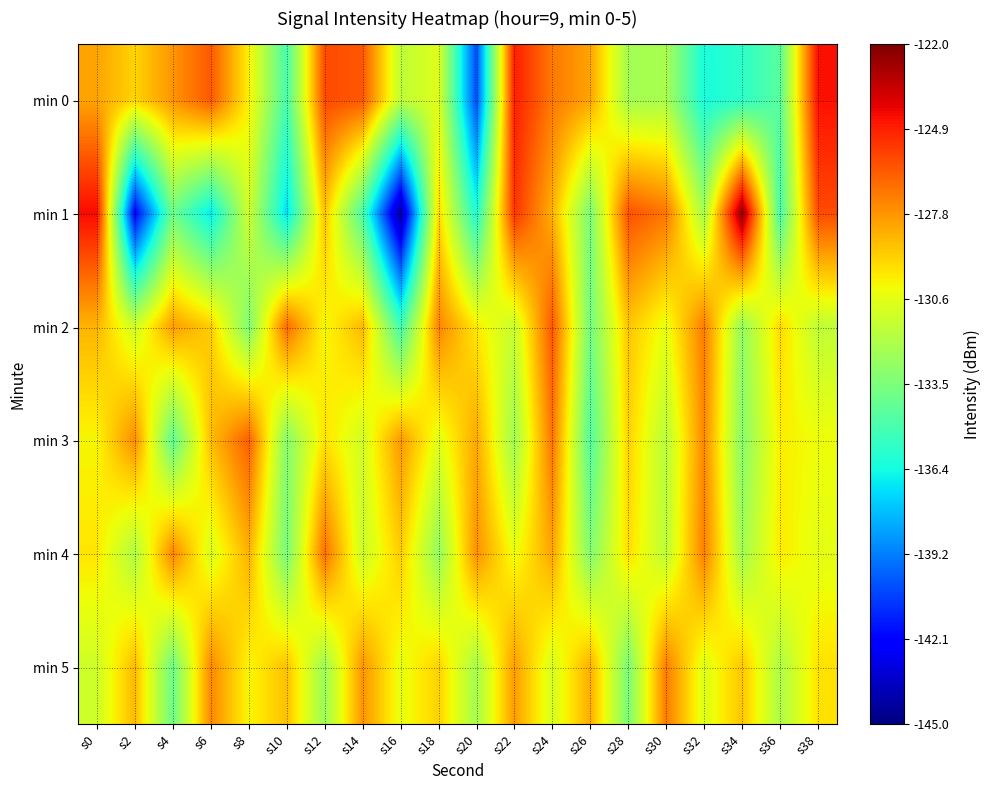

Which label corresponds to the smallest value in the chart?

s16